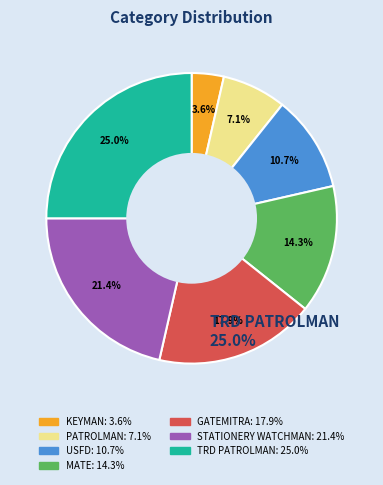

How many slices are in this pie chart?

7